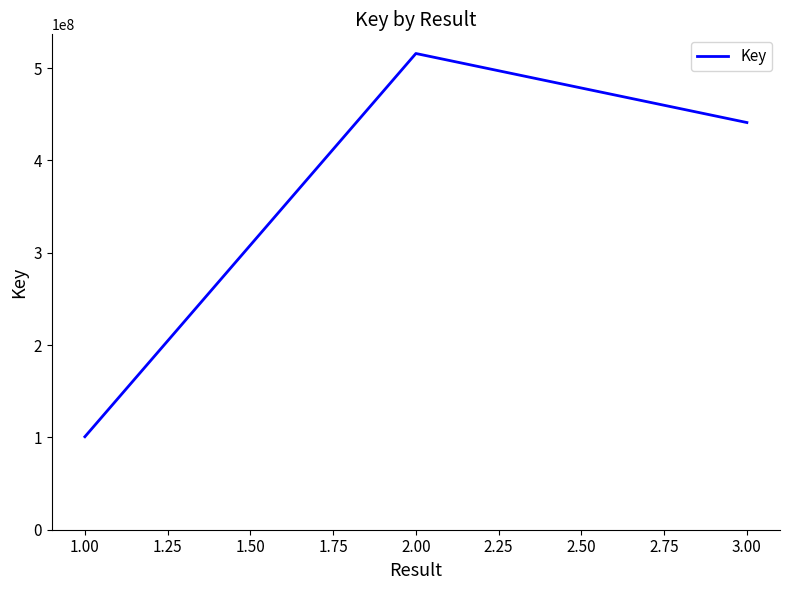

The value at 2.00 is 515913524. True or false?

True